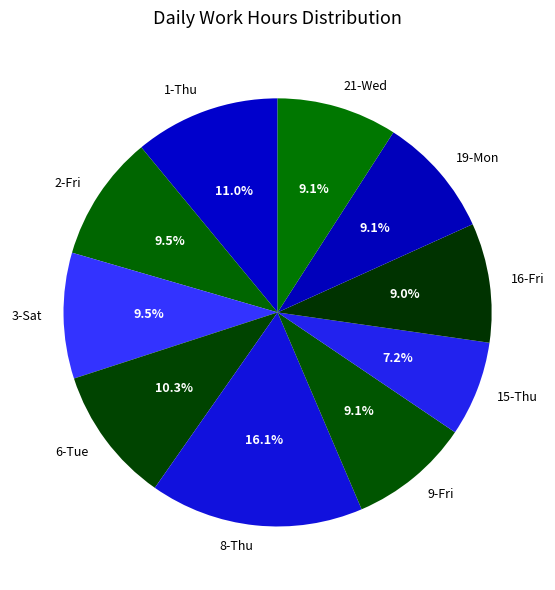

Is there a majority slice in this chart?

No